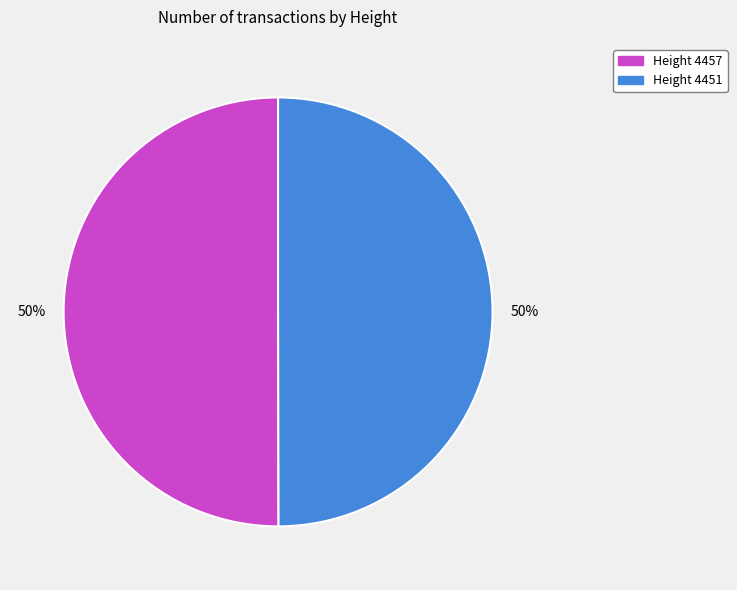

To the nearest percent, what is the average slice percentage?

50%